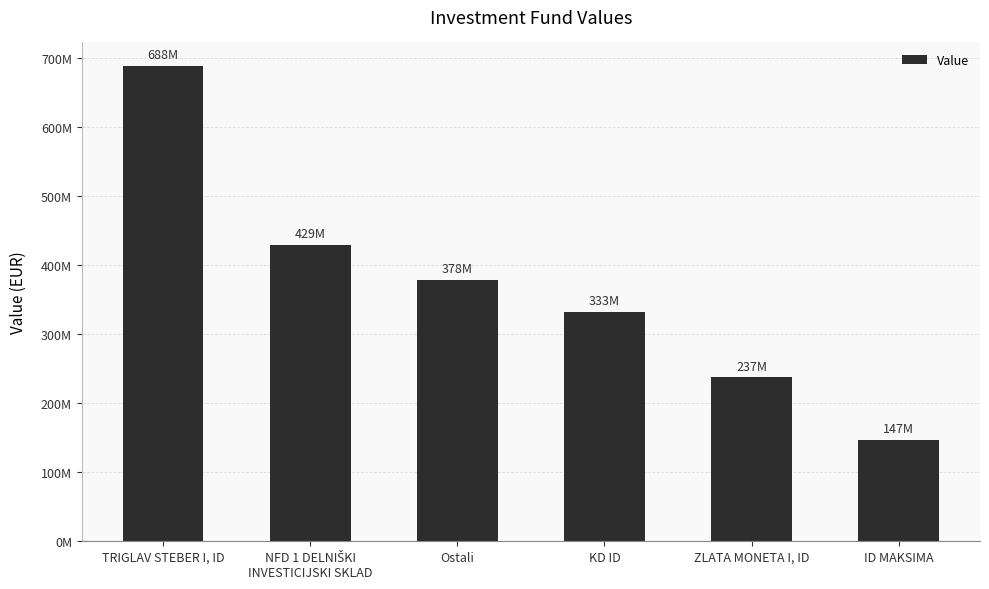

Does the chart contain any negative values?

No